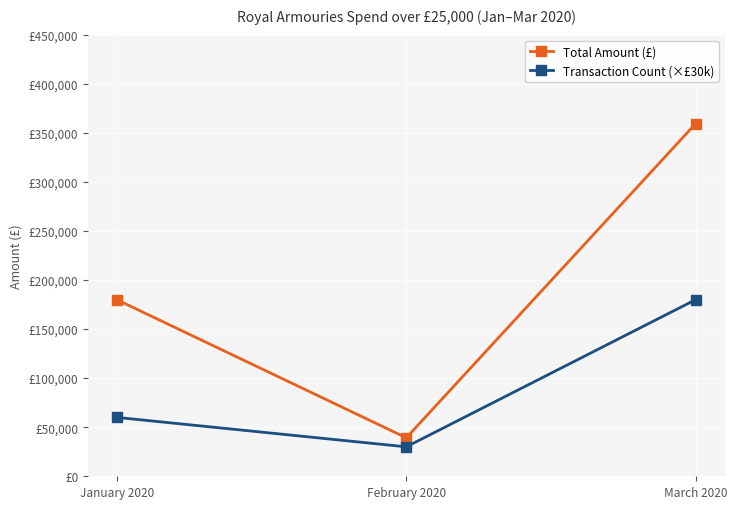

Which series changed the most between January 2020 and March 2020?

Total Amount (£)